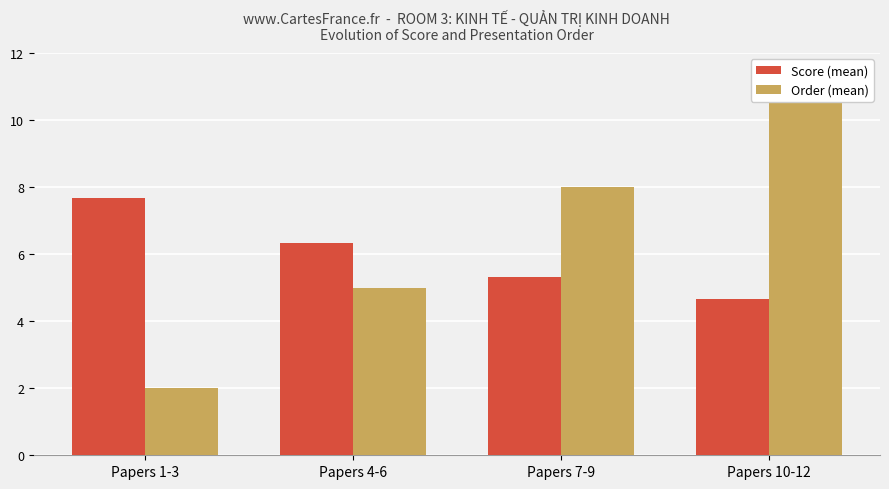

Is it true that Score (mean) equals 6.4 at Papers 10-12?

False